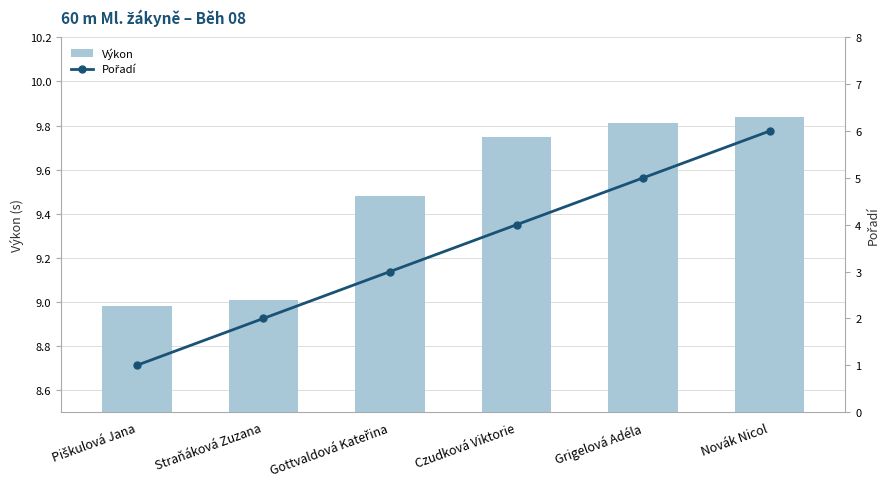

Which series has the largest total across all categories?

Výkon